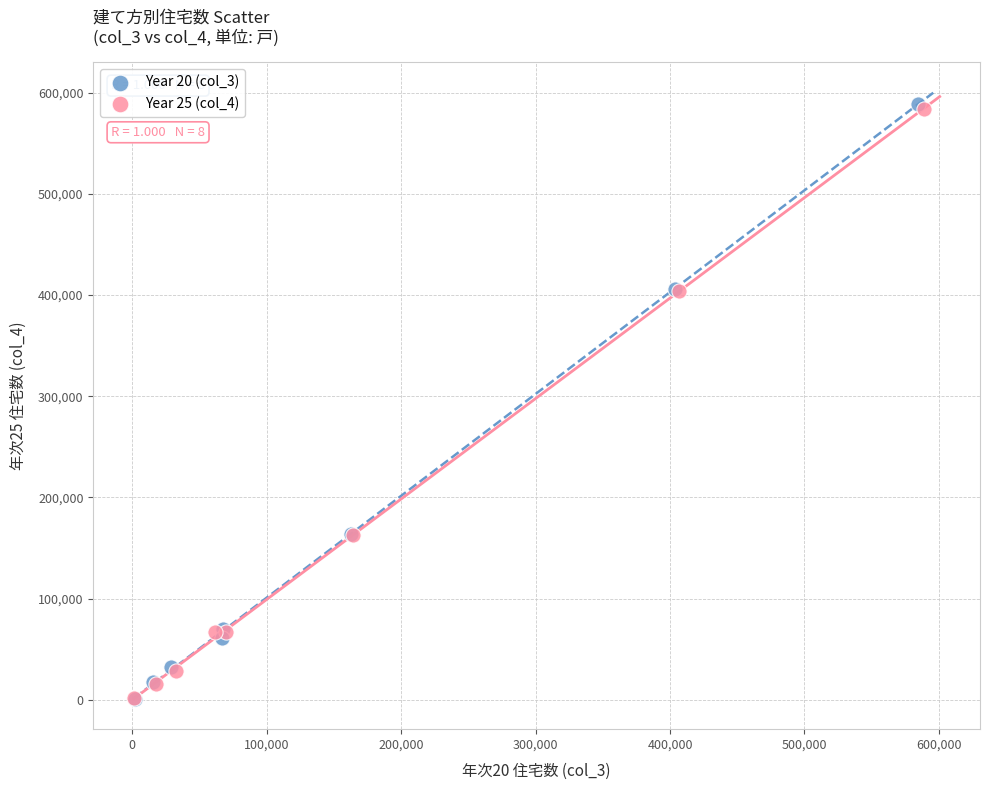

Which series has the widest spread of Y values?

Year 20 (col_3)